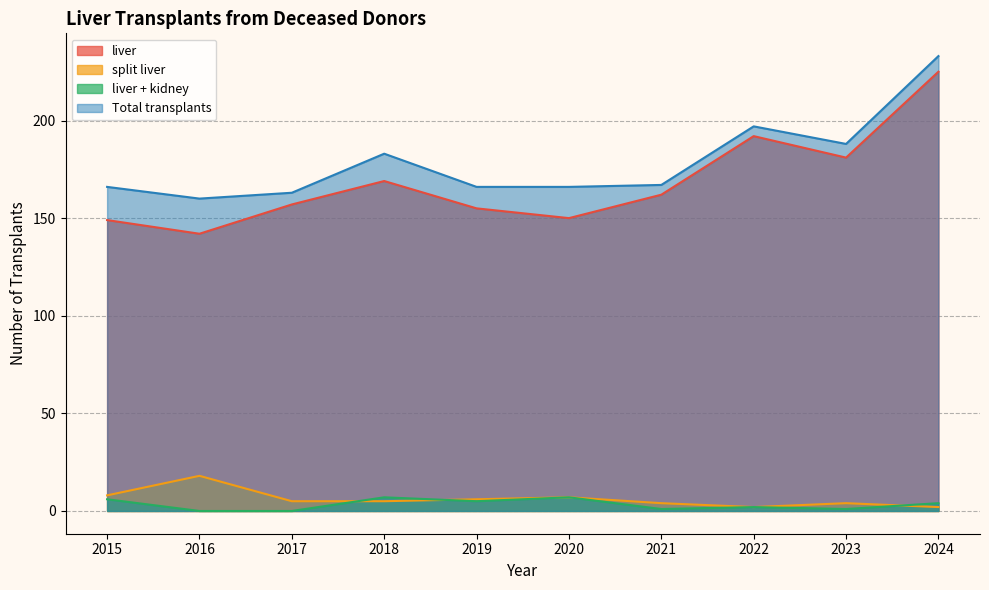

How many lines are shown in the chart?

4